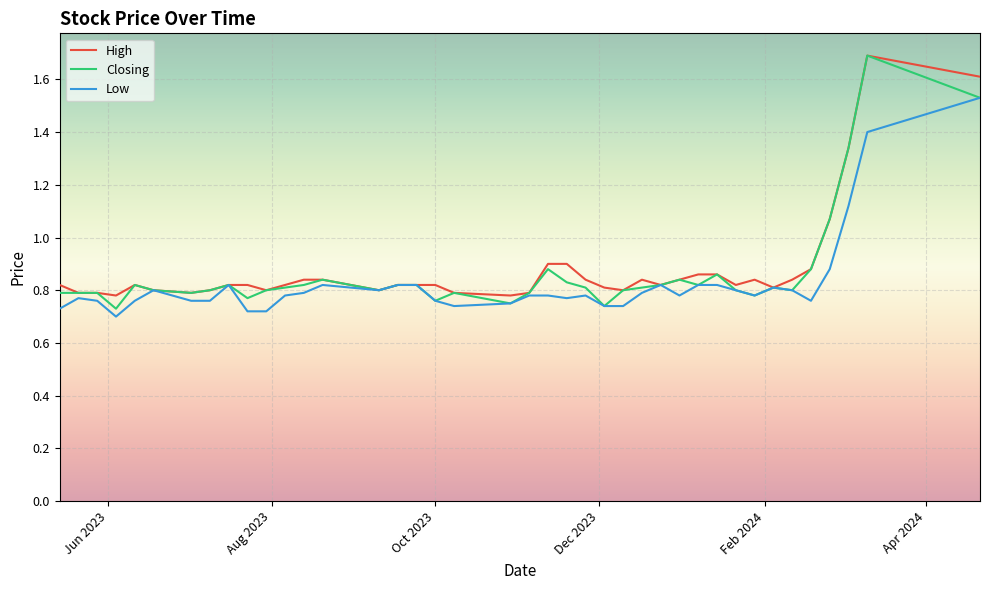

Is this an area chart (filled region under the line)?

No